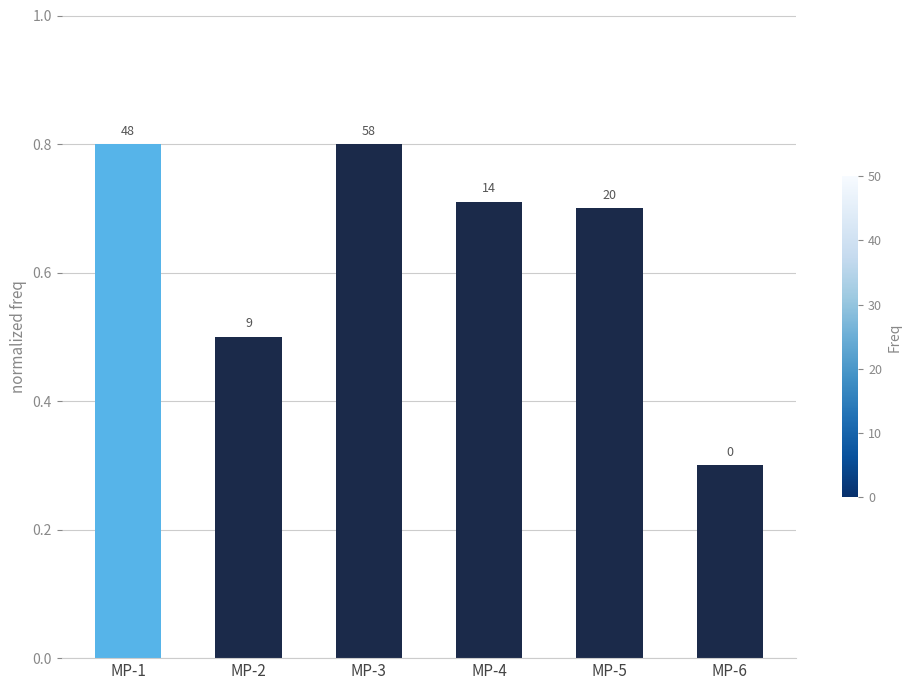

Is it true that the value at MP-5 is 0.9?

False